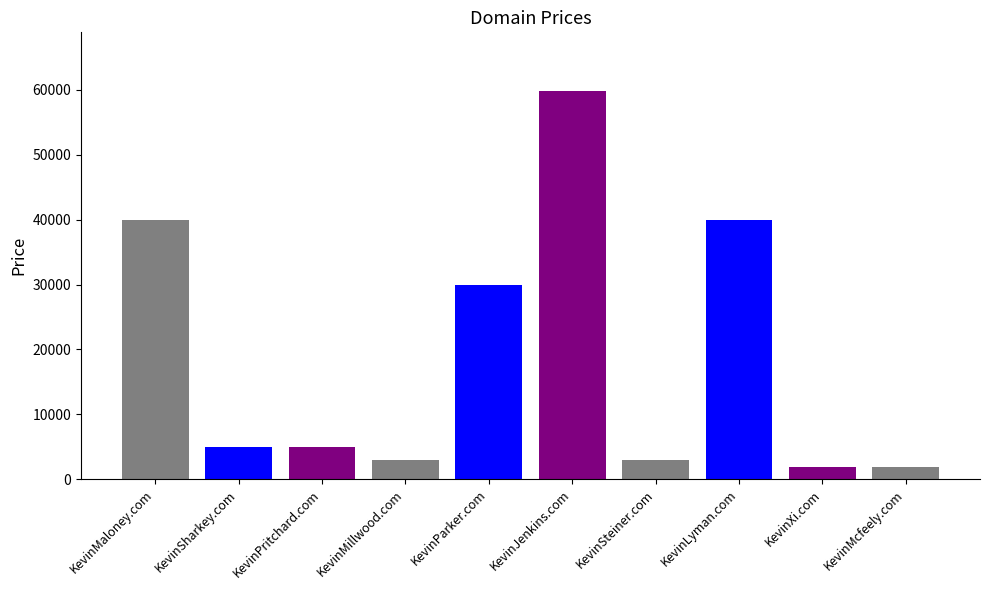

What is the label of the 4th bar from the left?

KevinMillwood.com